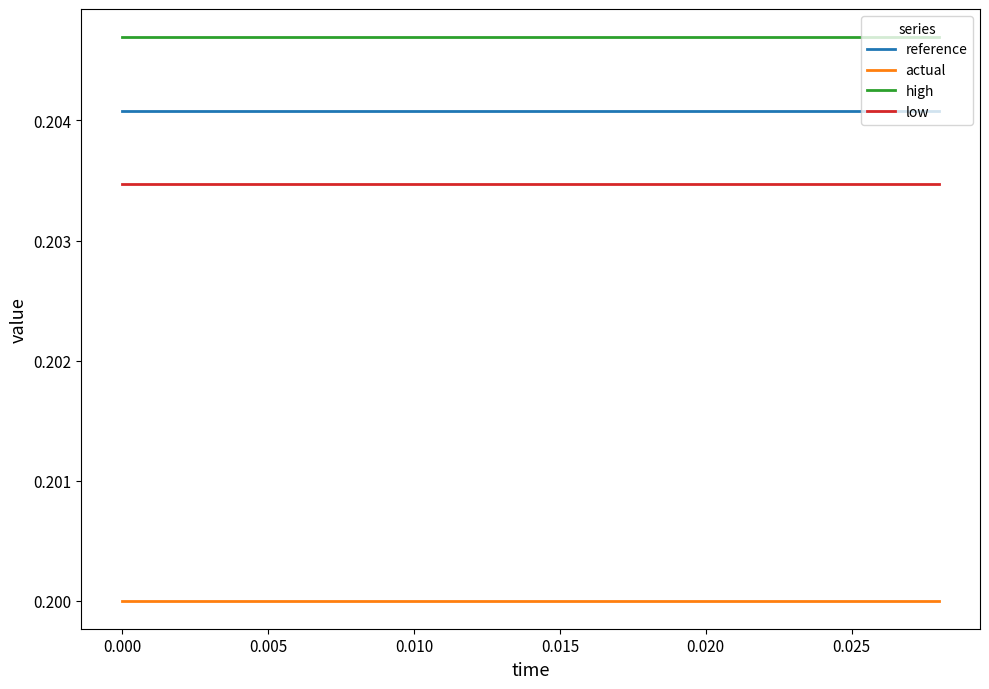

At how many categories does at least one series exceed 0?

15